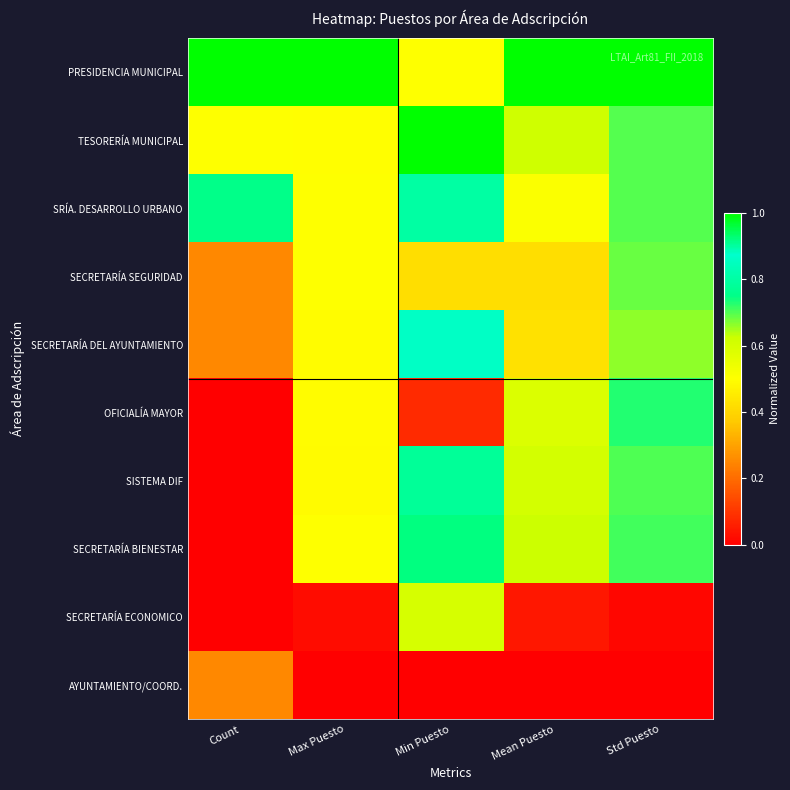

Reading left to right, extract all data points from this chart.

PRESIDENCIA MUNICIPAL: Count=1.0	Max Puesto=1.0	Min Puesto=0.5	Mean Puesto=1.0	Std Puesto=1.0
TESORERÍA MUNICIPAL: Count=0.5	Max Puesto=0.5	Min Puesto=1.0	Mean Puesto=0.6	Std Puesto=0.7
SRÍA. DESARROLLO URBANO: Count=0.8	Max Puesto=0.5	Min Puesto=0.8	Mean Puesto=0.5	Std Puesto=0.7
SECRETARÍA SEGURIDAD: Count=0.2	Max Puesto=0.5	Min Puesto=0.4	Mean Puesto=0.4	Std Puesto=0.7
SECRETARÍA DEL AYUNTAMIENTO: Count=0.2	Max Puesto=0.5	Min Puesto=0.9	Mean Puesto=0.4	Std Puesto=0.7
OFICIALÍA MAYOR: Count=0.0	Max Puesto=0.5	Min Puesto=0.1	Mean Puesto=0.6	Std Puesto=0.7
SISTEMA DIF: Count=0.0	Max Puesto=0.5	Min Puesto=0.8	Mean Puesto=0.6	Std Puesto=0.7
SECRETARÍA BIENESTAR: Count=0.0	Max Puesto=0.5	Min Puesto=0.9	Mean Puesto=0.6	Std Puesto=0.7
SECRETARÍA ECONOMICO: Count=0.0	Max Puesto=0.0	Min Puesto=0.6	Mean Puesto=0.0	Std Puesto=0.0
AYUNTAMIENTO/COORD.: Count=0.2	Max Puesto=0.0	Min Puesto=0.0	Mean Puesto=0.0	Std Puesto=0.0